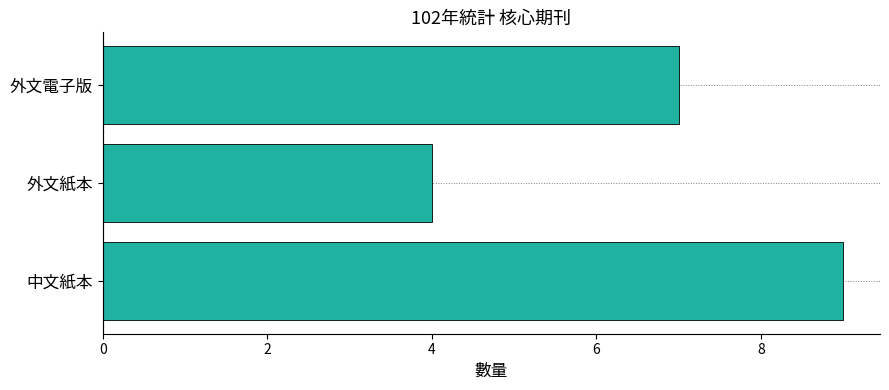

What is the smallest value displayed?

4